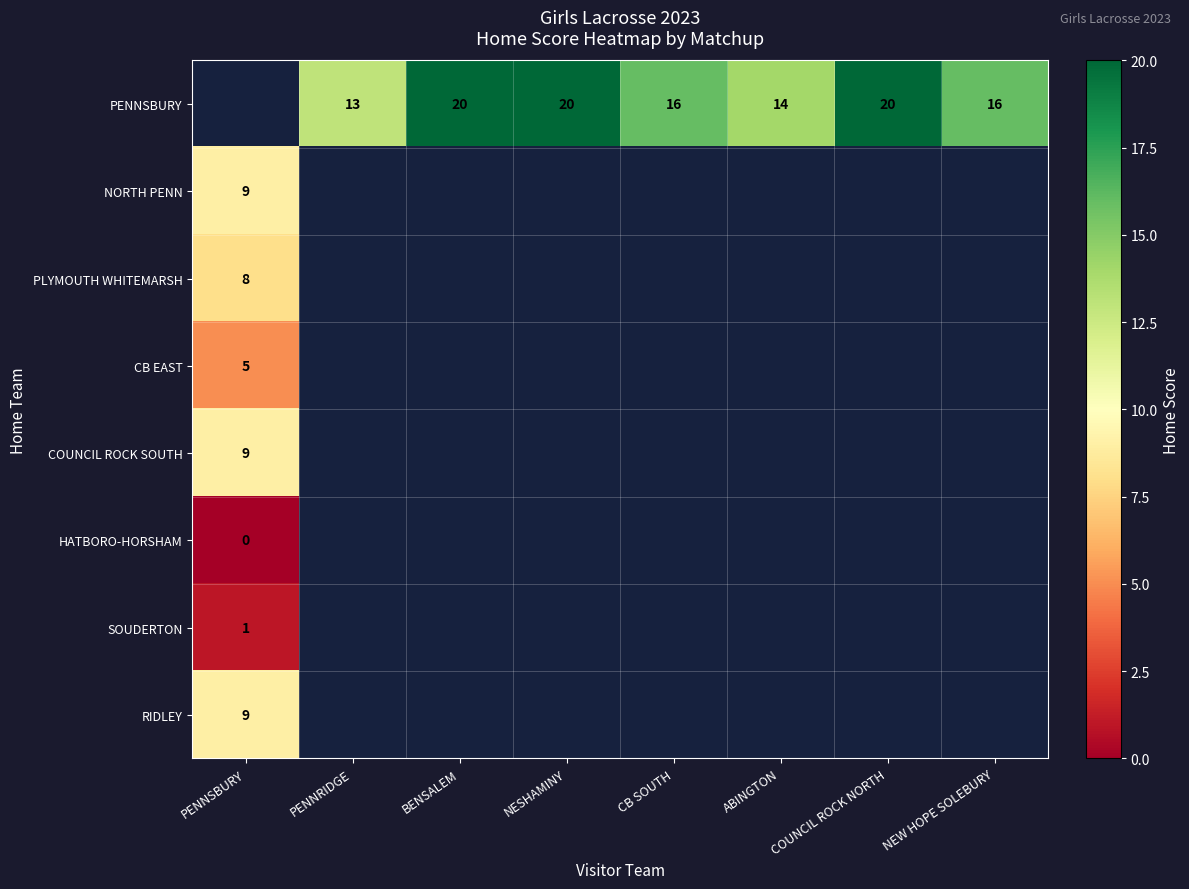

Is it true that PENNSBURY equals 16 at NEW HOPE SOLEBURY?

True